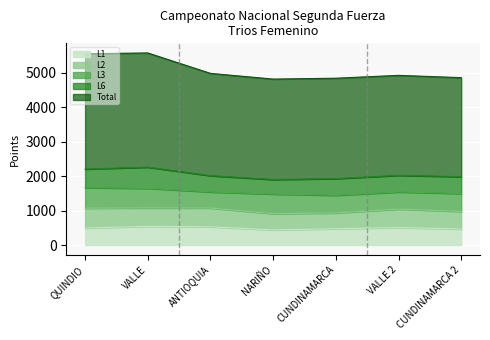

What is the sum of the Total values at VALLE and ANTIOQUIA?

6287